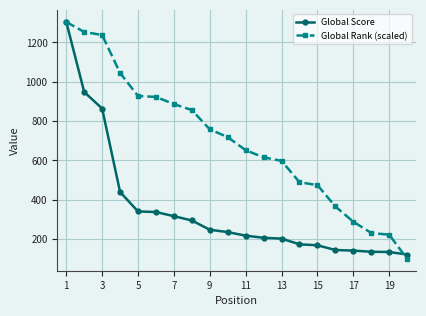

Which series has the largest total across all categories?

Global Rank (scaled)